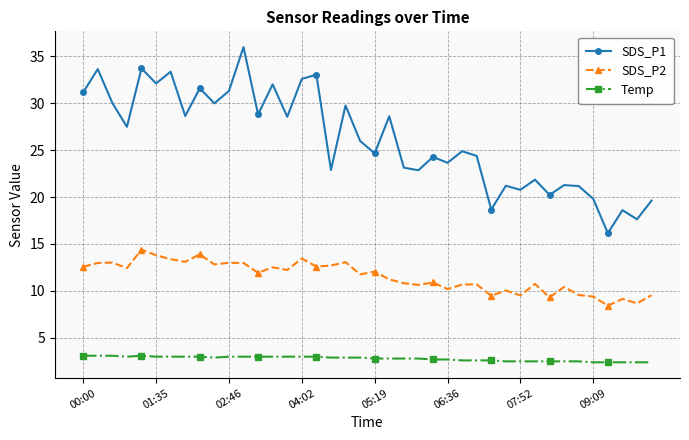

True or false: Temp and SDS_P1 intersect in this chart.

False